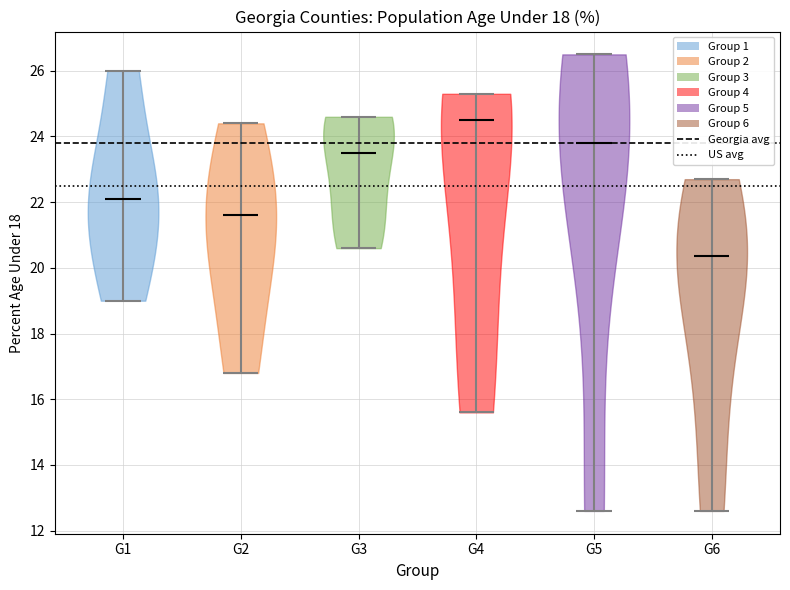

What is the highest point the violin for G4 reaches on the y-axis? The values are not printed on the chart, so give them approximately, as read against the axis.

25.4